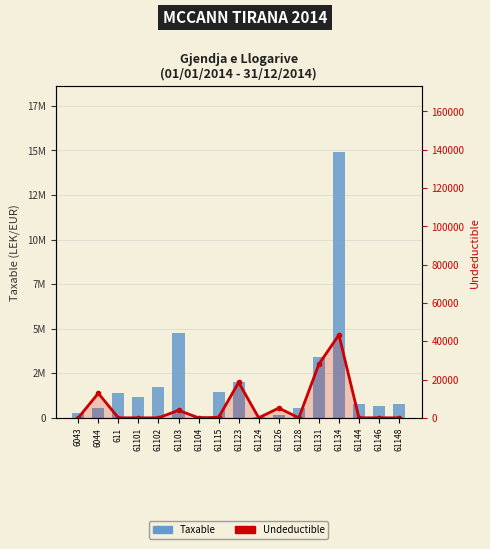

What is the total value across all series at 61124?

61813.2